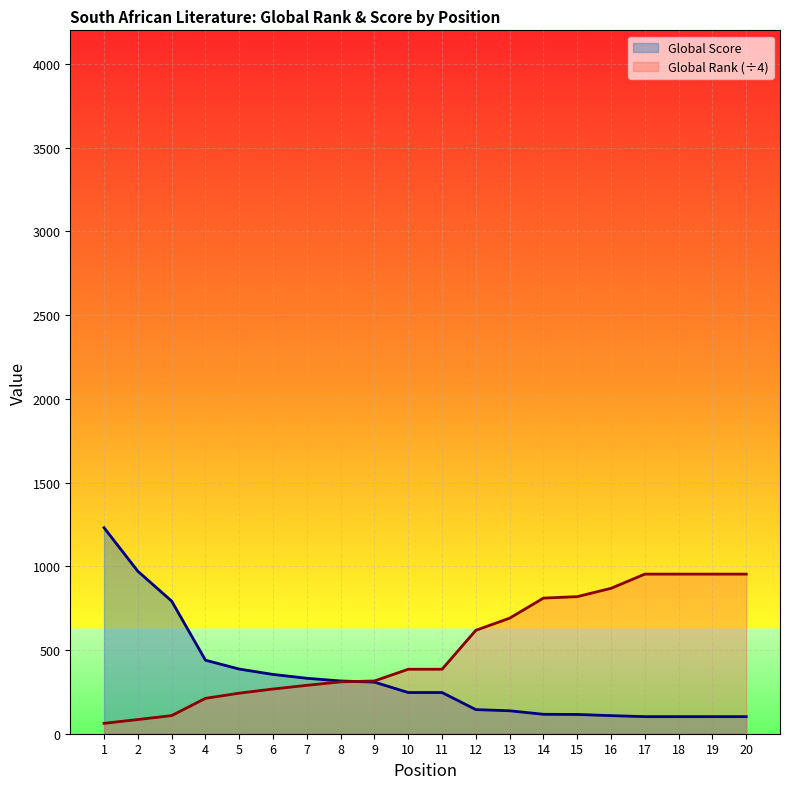

Reading left to right, what are all the values shown in this chart?

Global Score: 1=1230.0	2=970.0	3=792.0	4=439.0	5=386.0	6=354.0	7=331.0	8=315.0	9=308.0	10=246.0	11=246.0	12=144.0	13=137.0	14=116.0	15=115.0	16=108.0	17=102.0	18=102.0	19=102.0	20=102.0
Global Rank (÷4): 1=62.0	2=84.8	3=108.2	4=211.2	5=242.2	6=267.0	7=289.0	8=309.8	9=315.0	10=385.0	11=385.0	12=617.5	13=690.0	14=809.8	15=818.5	16=868.2	17=953.0	18=953.0	19=953.0	20=953.0